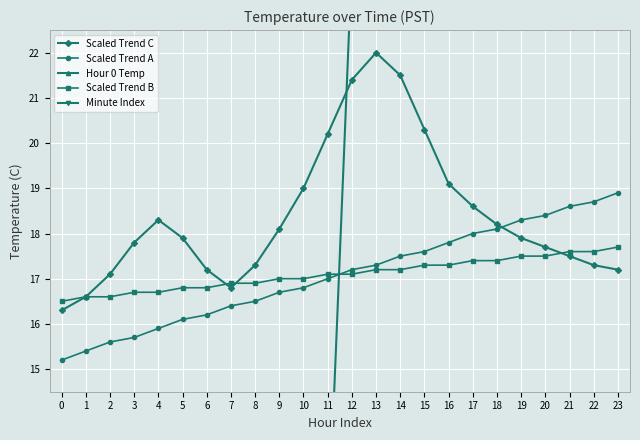

True or false: Scaled Trend A has a value of 5.1 at 9.

False